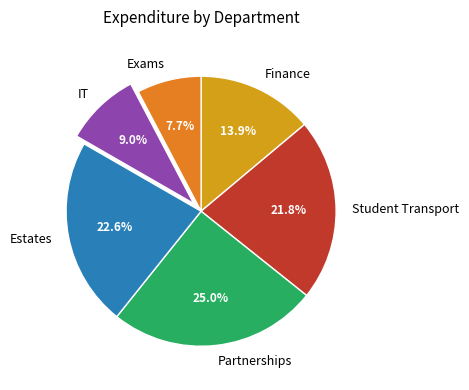

To the nearest percent, what is the difference between the Student Transport and Partnerships slice percentages?

3%